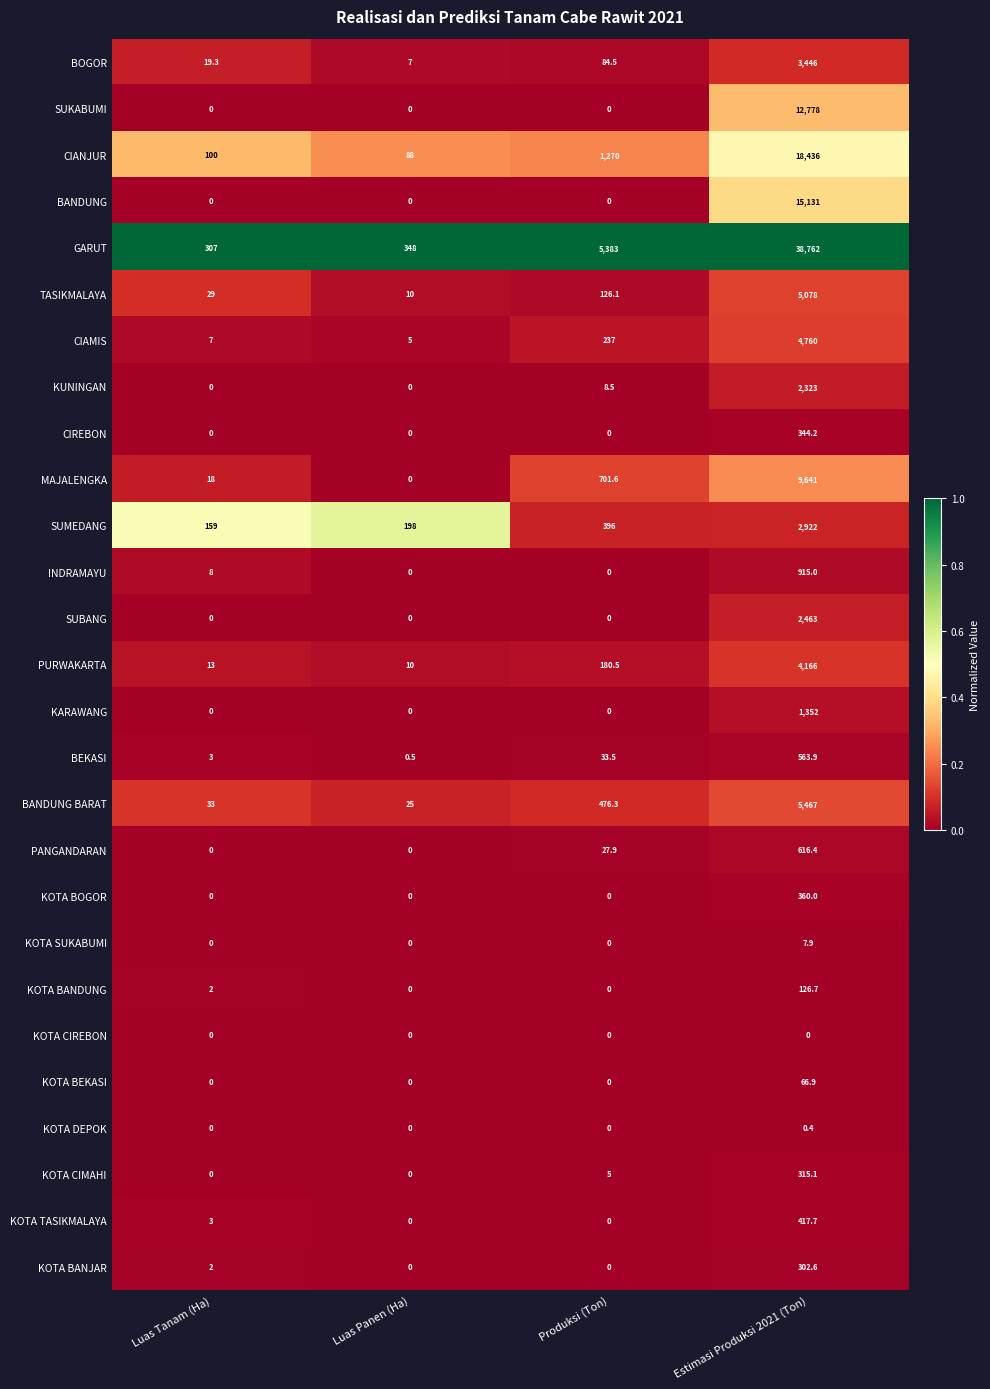

How many distinct data groups are displayed?

27